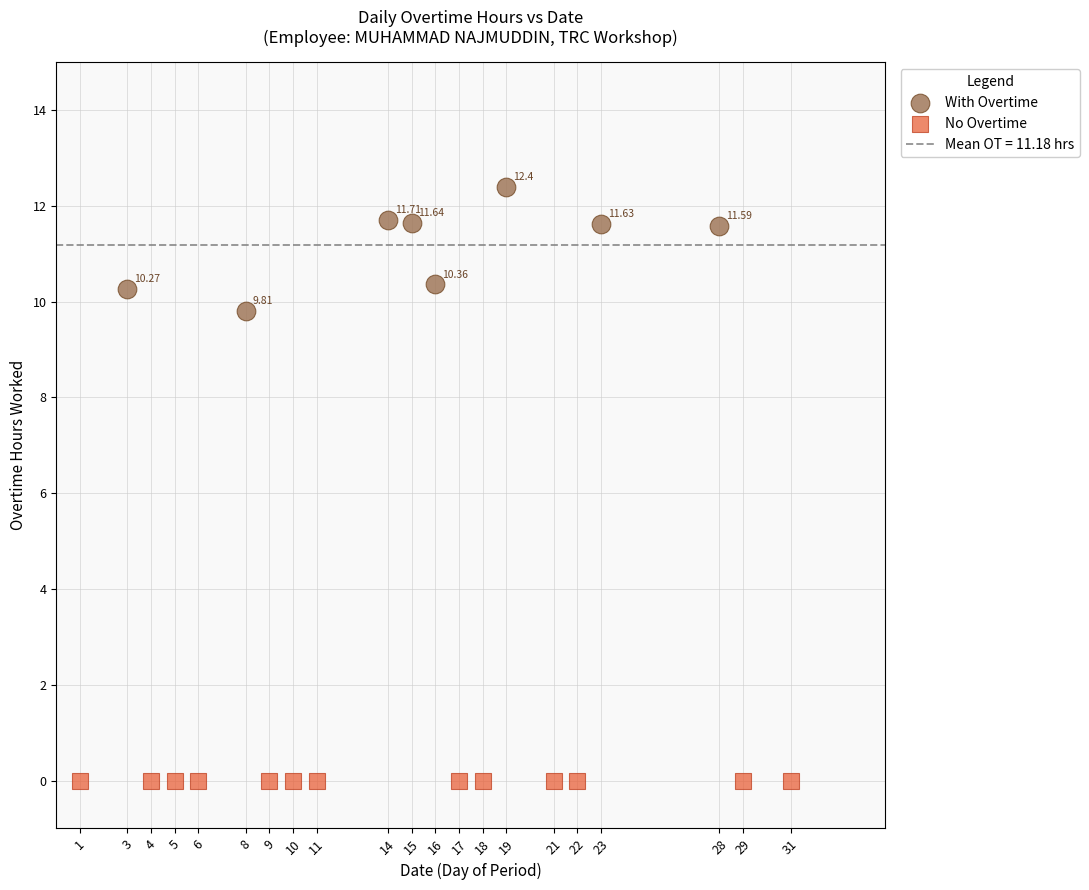

Which series reaches the minimum Y coordinate?

No Overtime